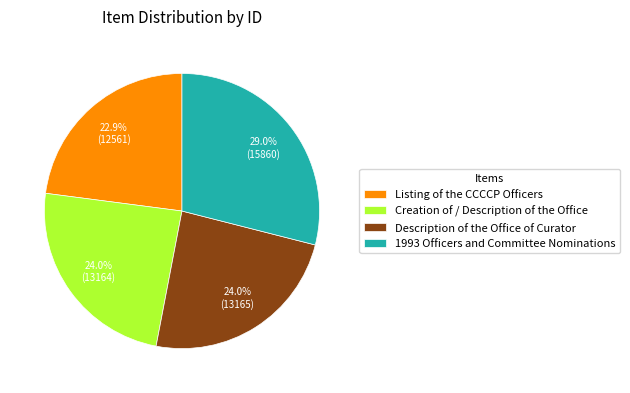

How many segments does this pie chart have?

4